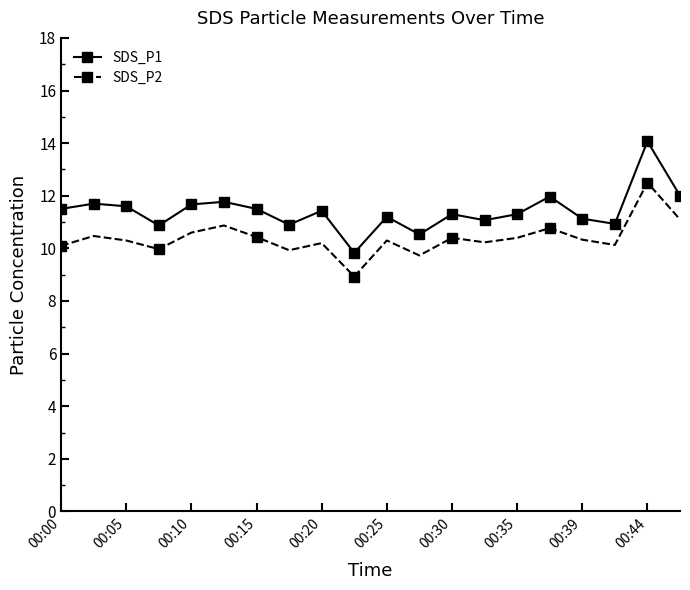

What is the greatest value displayed?

14.1